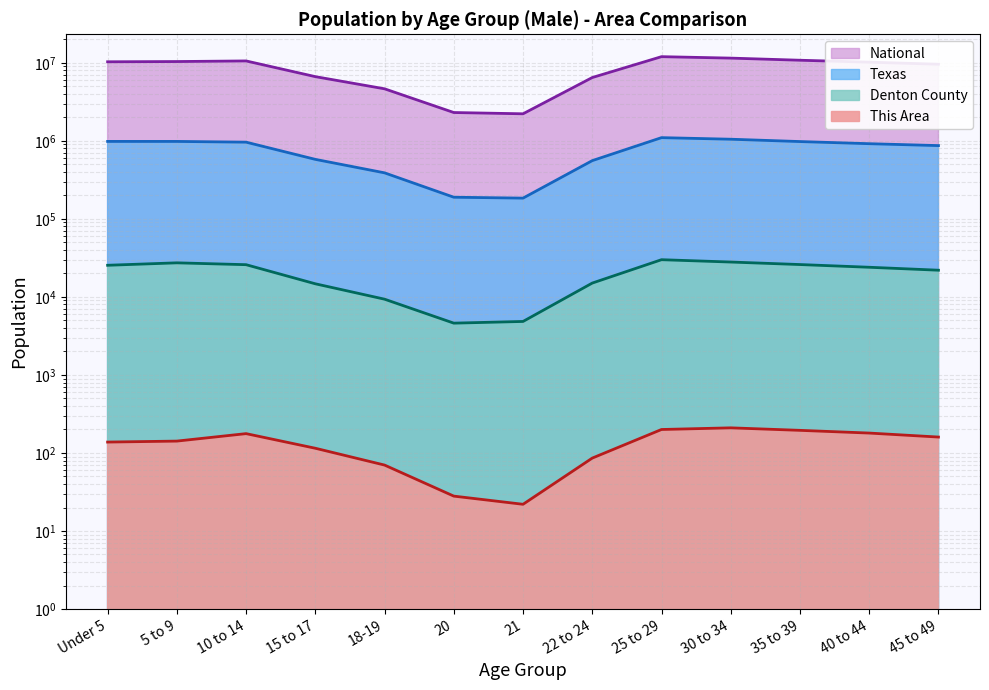

Which category has the lowest value in the National series?

21